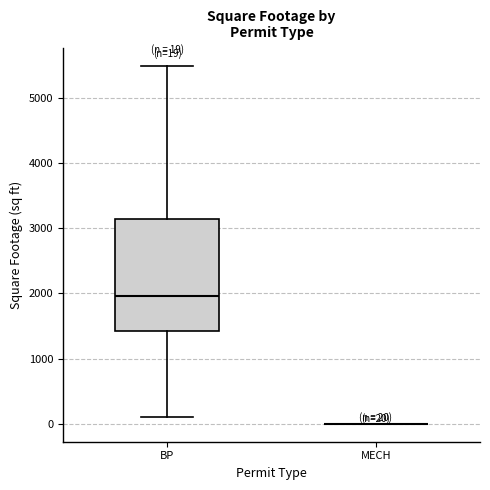

Which box is the tallest, from its lower edge to its upper edge?

BP